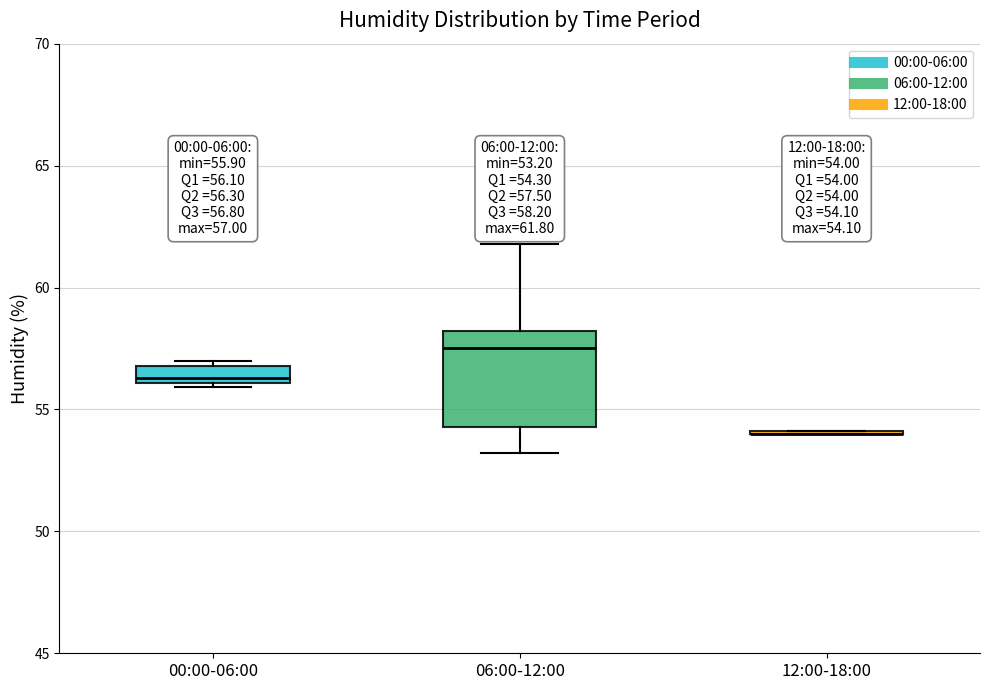

Comparing the boxes themselves (not the whiskers), which one is the tallest?

06:00-12:00